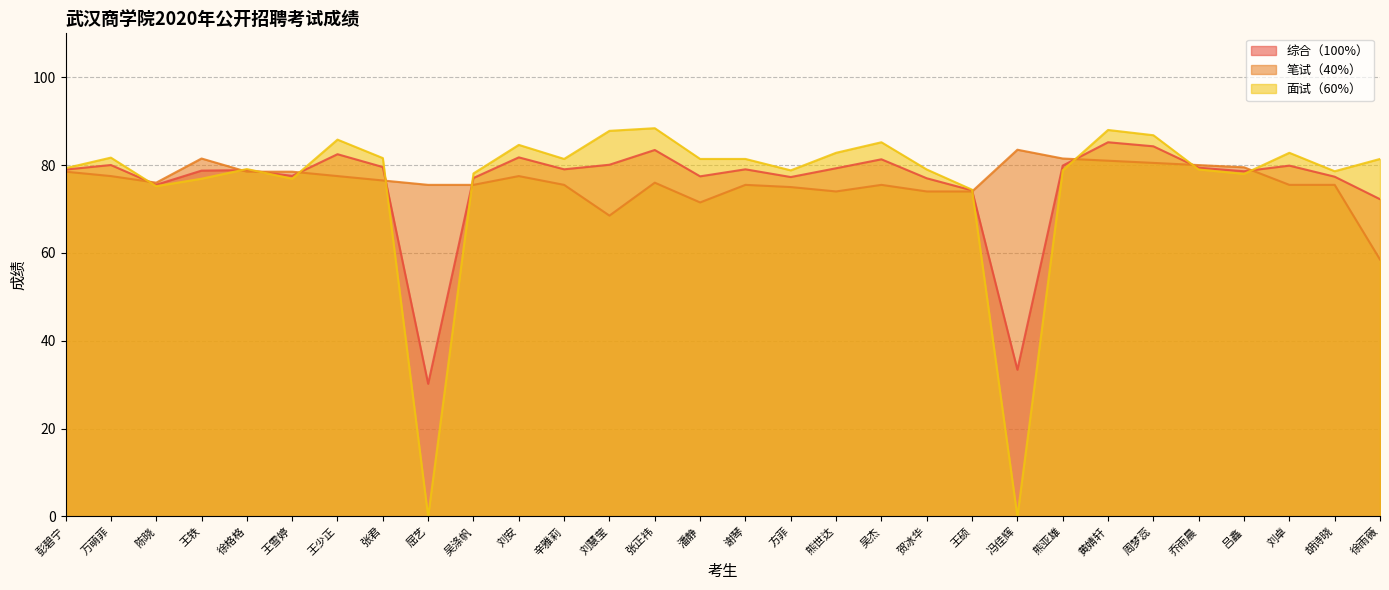

How many interior local valleys does the 面试（60%） series have?

8